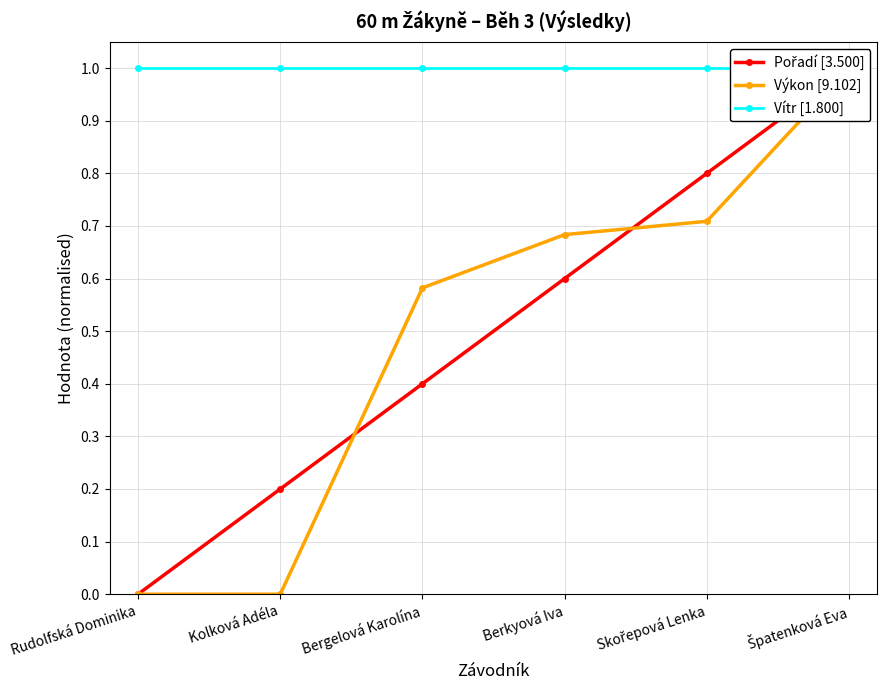

What is the label of the 2nd point from the right?

Skořepová Lenka